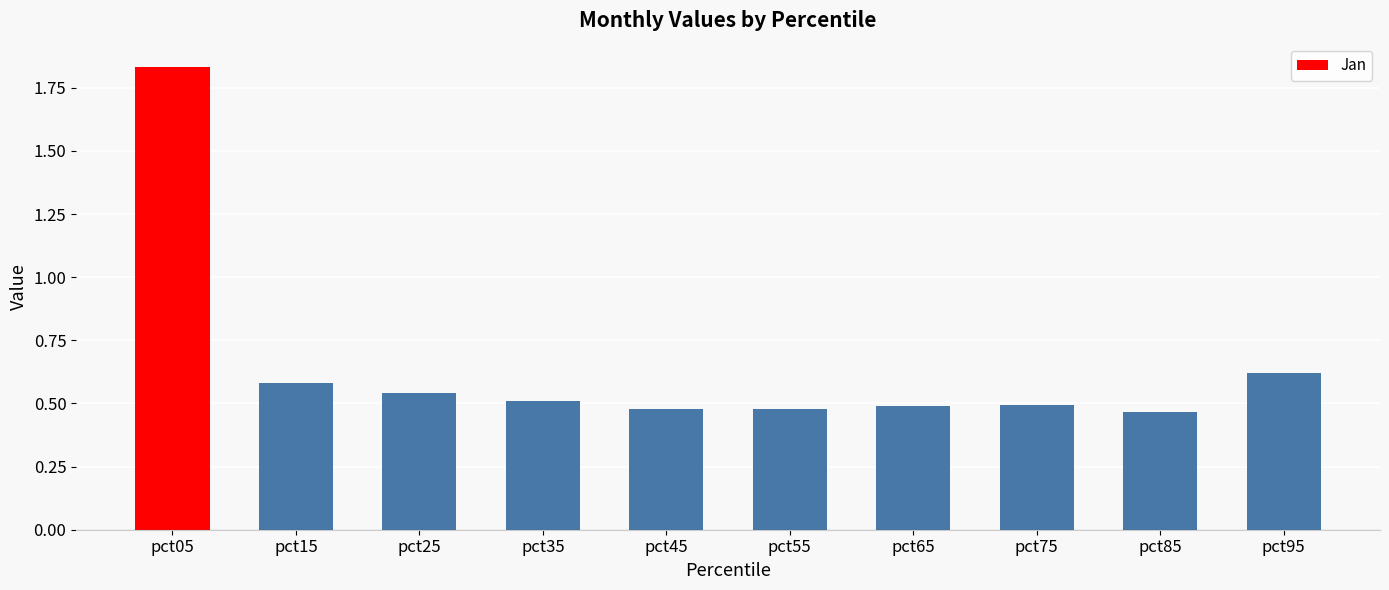

The chart shows a value of 0.3 at pct85. True or false?

False